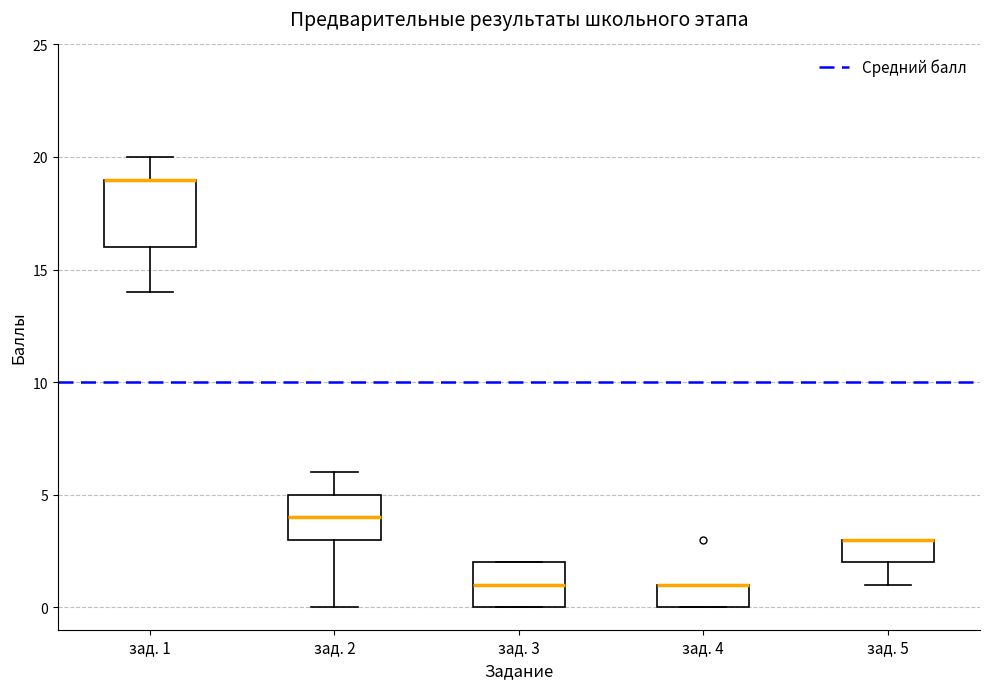

Reading left to right, read every box against the y-axis: the position of its median line, the range the box covers, and the ends of its whiskers. The values are not printed on the chart, so give them approximately, as read against the axis.

зад. 1: median 19 (drawn on the box's upper edge), box 16 to 19, whiskers 14 to 20
зад. 2: median 4, box 3 to 5, whiskers 0 to 6
зад. 3: median 1, box 0 to 2, whiskers 0 to 2
зад. 4: median 1 (drawn on the box's upper edge), box 0 to 1, whiskers 0 to 1
зад. 5: median 3 (drawn on the box's upper edge), box 2 to 3, whiskers 1 to 3